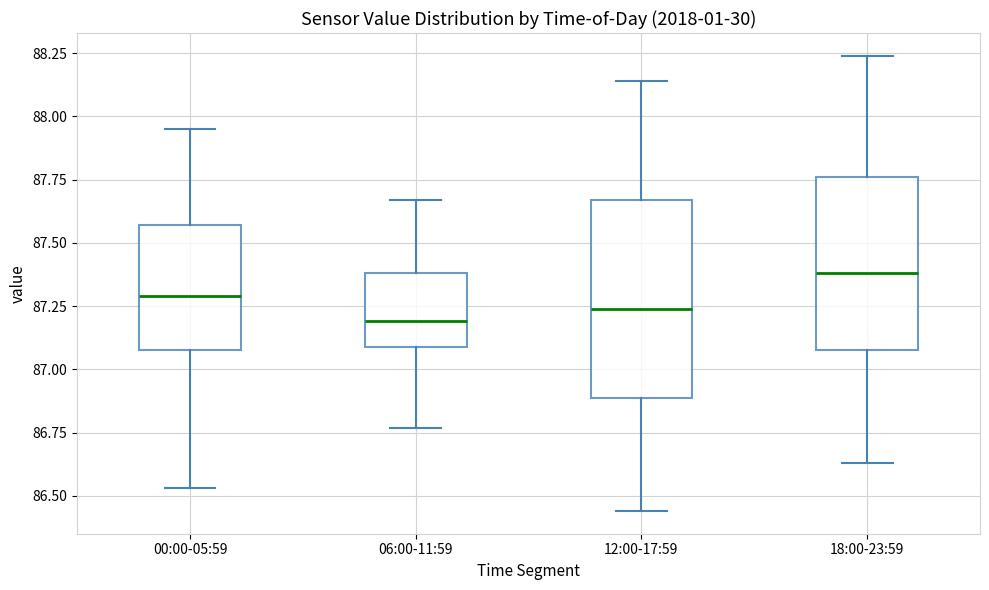

Comparing the boxes themselves (not the whiskers), which one is the tallest?

12:00-17:59